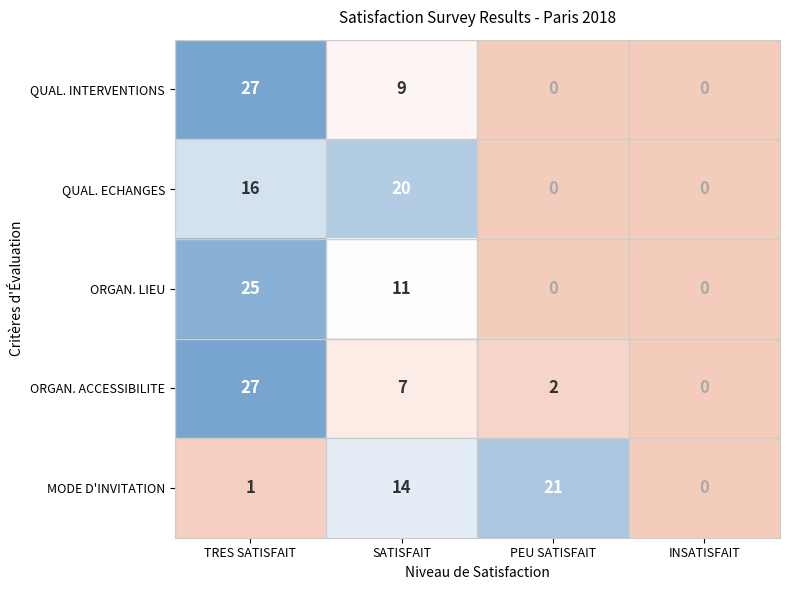

At which category is the sum across all series the highest?

TRES SATISFAIT